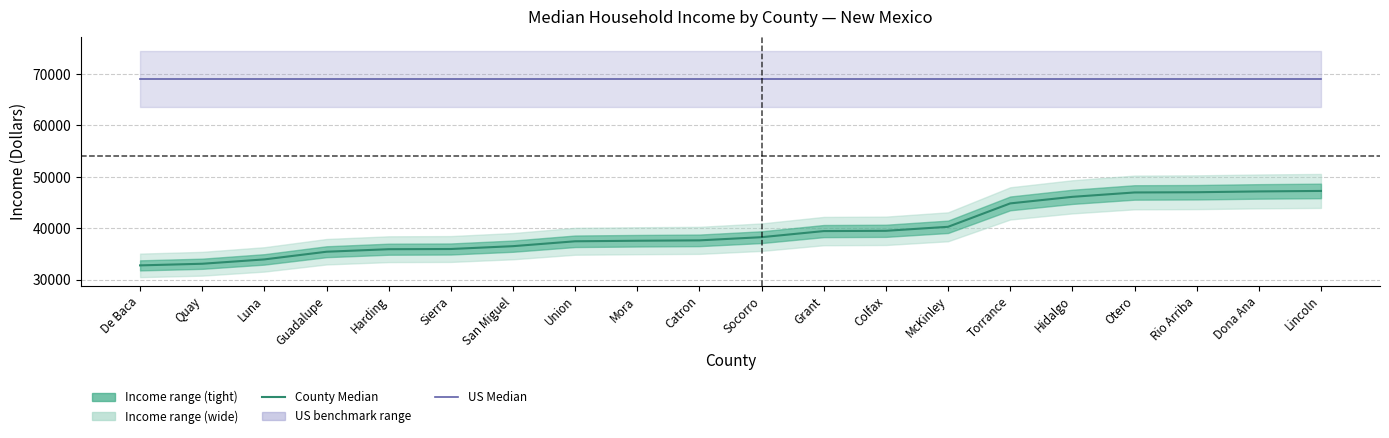

True or false: US Median and Median Income cross at least once.

False